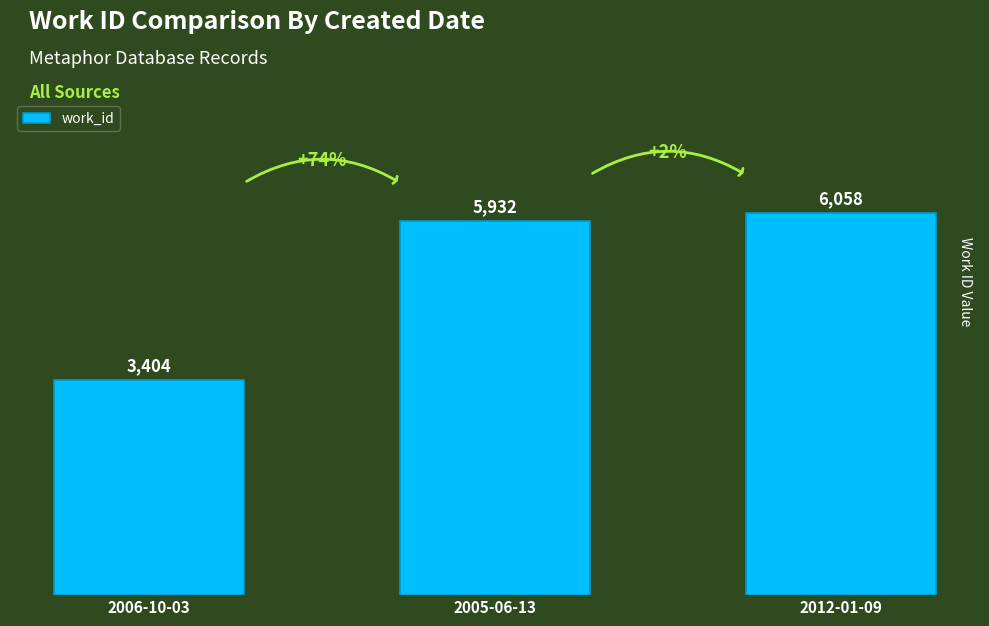

What is the sum of all values?

15394